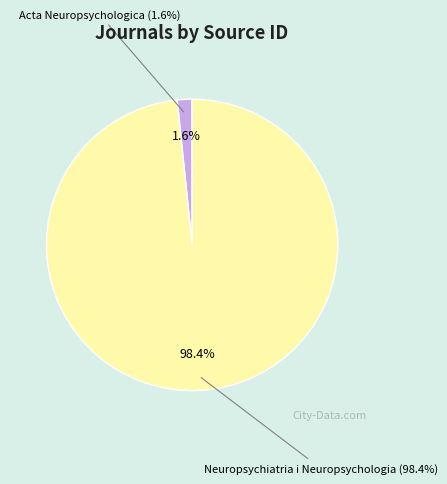

How many segments does this pie chart have?

2